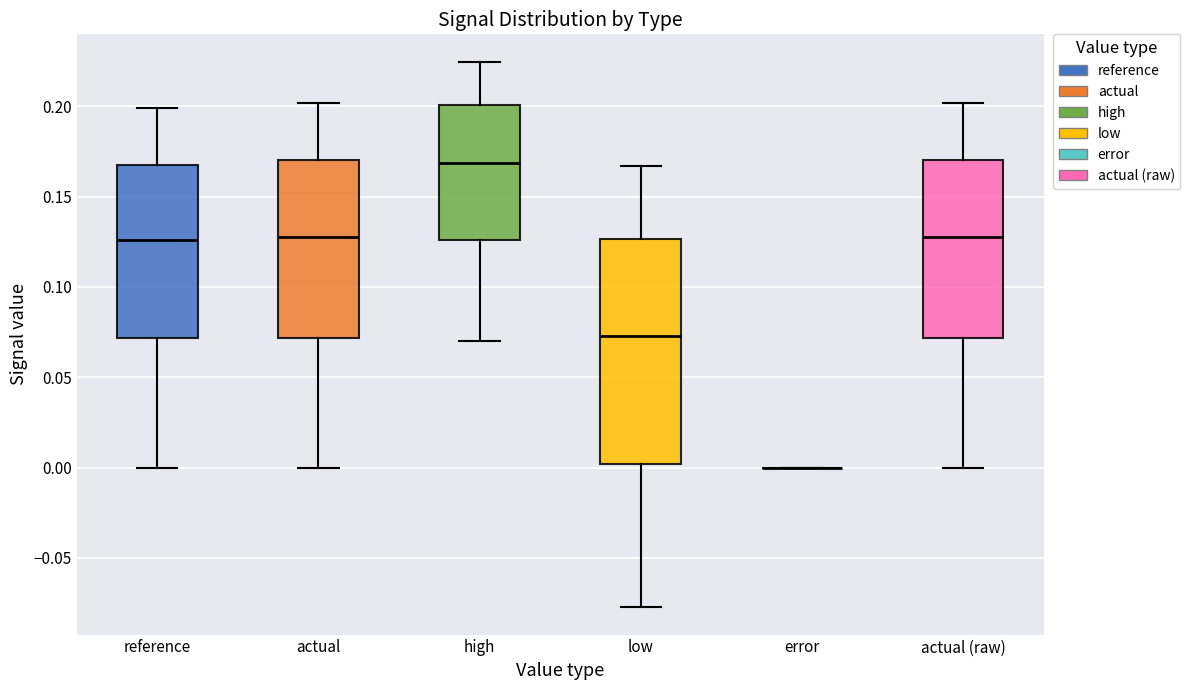

Where is the upper edge of the box for actual (raw) on the y-axis? The values are not printed on the chart, so give them approximately, as read against the axis.

0.170